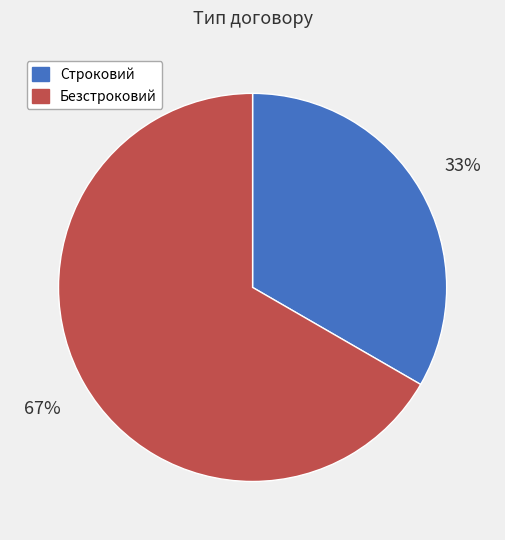

Is it true that Строковий is 33% of the pie?

True